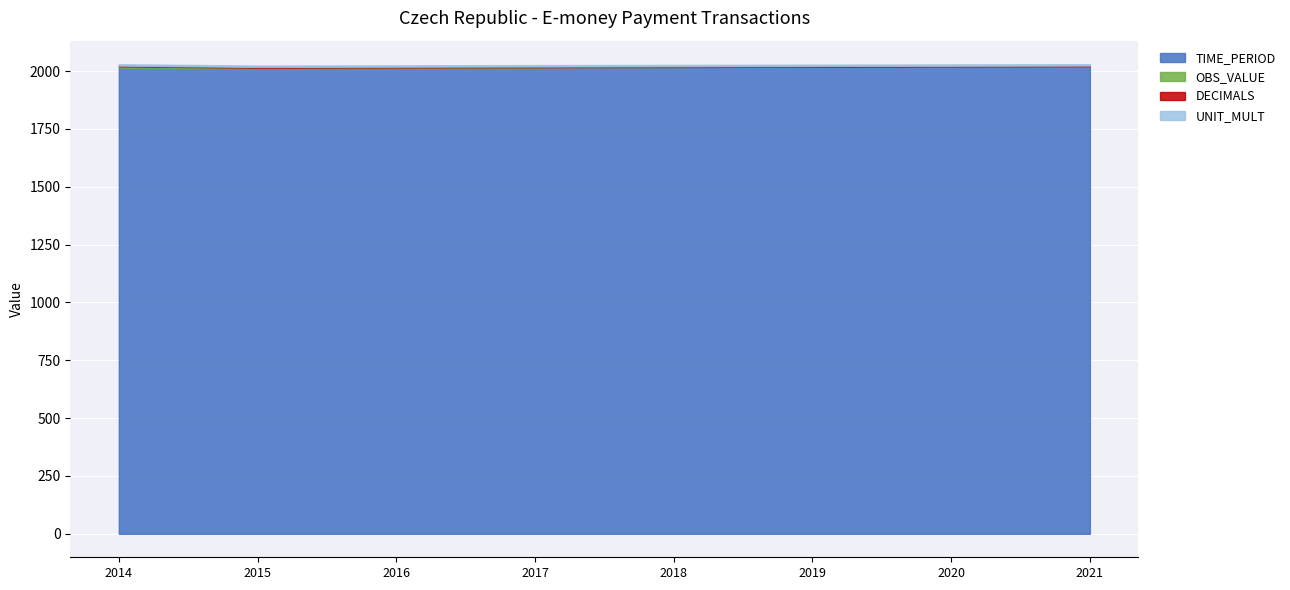

True or false: TIME_PERIOD has more than 1 points higher than both neighbors.

False